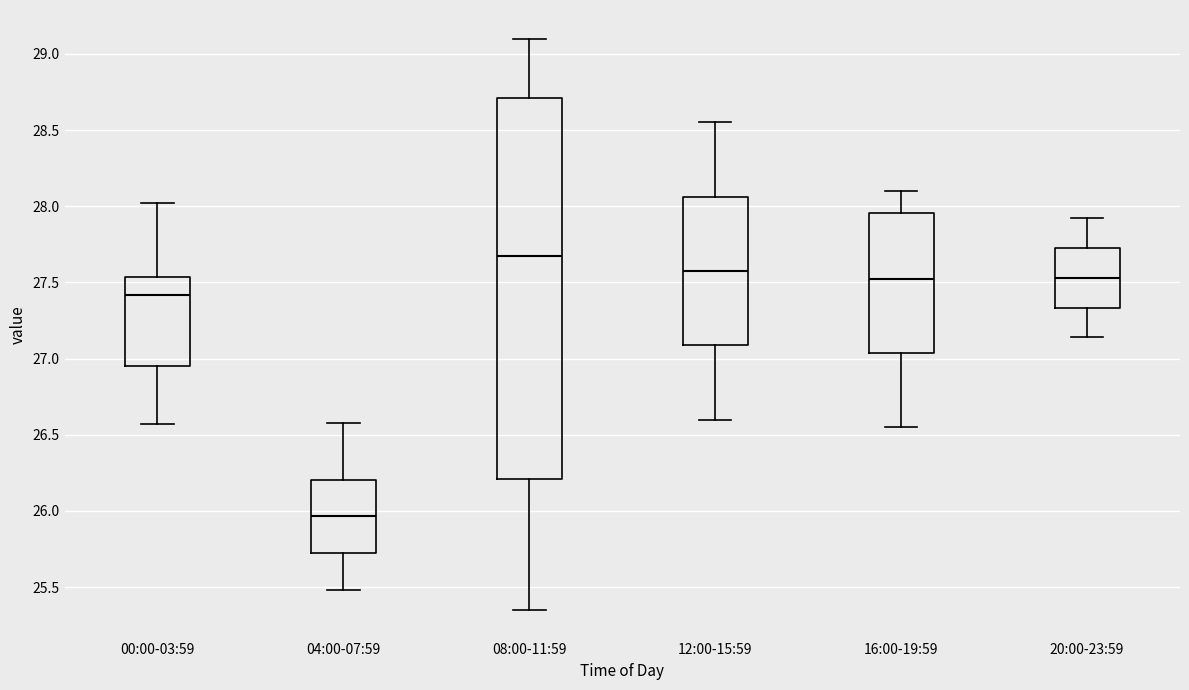

Comparing the boxes themselves (not the whiskers), which one is the tallest?

08:00-11:59